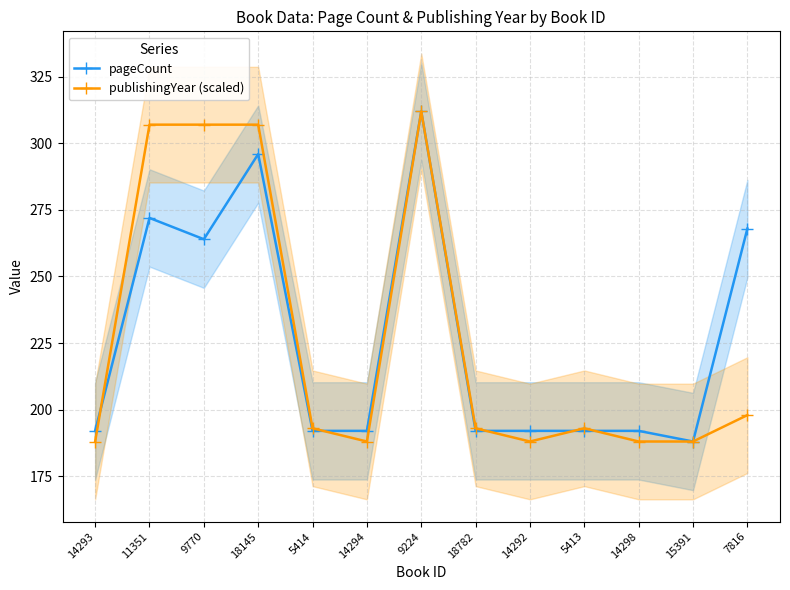

Which series has the widest spread of values?

pageCount